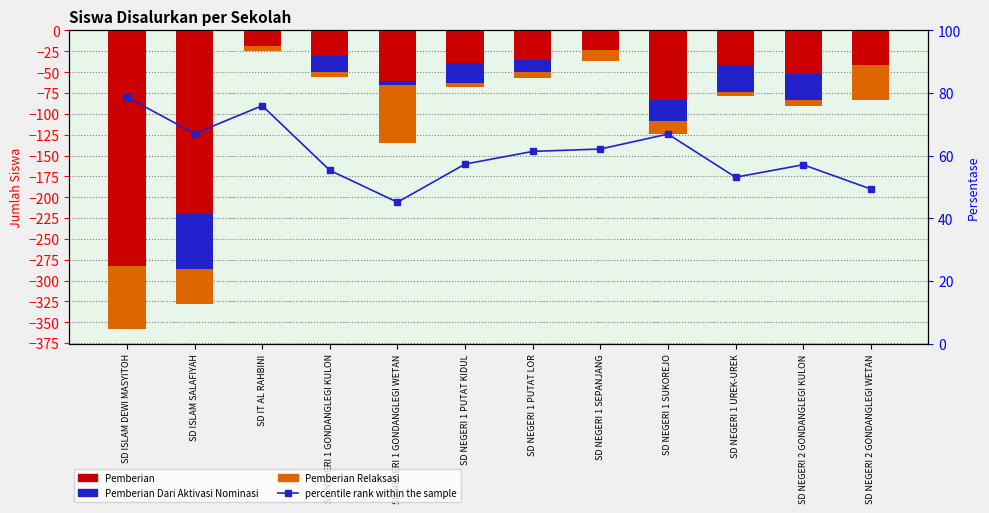

Which series changed the most between SD IT AL RAHBINI and SD NEGERI 1 PUTAT KIDUL?

Pemberian Dari Aktivasi Nominasi